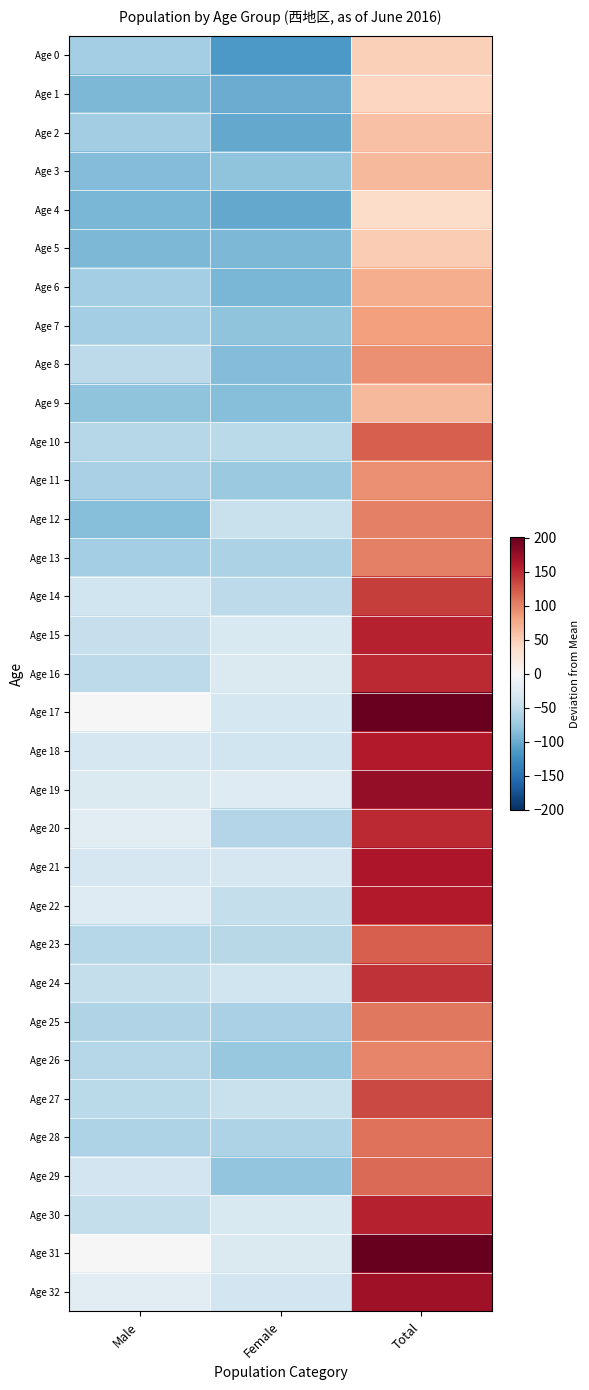

Reading left to right, what are all the values shown in this chart?

Age 0: Male=-68.4	Female=-115.4	Total=47.6
Age 1: Male=-89.4	Female=-99.4	Total=42.6
Age 2: Male=-70.4	Female=-102.4	Total=58.6
Age 3: Male=-86.4	Female=-80.4	Total=64.6
Age 4: Male=-91.4	Female=-102.4	Total=37.6
Age 5: Male=-90.4	Female=-89.4	Total=51.6
Age 6: Male=-67.4	Female=-91.4	Total=72.6
Age 7: Male=-68.4	Female=-81.4	Total=81.6
Age 8: Male=-52.4	Female=-87.4	Total=91.6
Age 9: Male=-81.4	Female=-85.4	Total=64.6
Age 10: Male=-57.4	Female=-53.4	Total=120.6
Age 11: Male=-65.4	Female=-74.4	Total=91.6
Age 12: Male=-85.4	Female=-45.4	Total=100.6
Age 13: Male=-67.4	Female=-63.4	Total=100.6
Age 14: Male=-40.4	Female=-52.4	Total=138.6
Age 15: Male=-46.4	Female=-30.4	Total=154.6
Age 16: Male=-52.4	Female=-29.4	Total=149.6
Age 17: Male=1.6	Female=-35.4	Total=197.6
Age 18: Male=-33.4	Female=-39.4	Total=158.6
Age 19: Male=-29.4	Female=-25.4	Total=176.6
Age 20: Male=-23.4	Female=-58.4	Total=149.6
Age 21: Male=-34.4	Female=-34.4	Total=162.6
Age 22: Male=-25.4	Female=-47.4	Total=158.6
Age 23: Male=-56.4	Female=-55.4	Total=119.6
Age 24: Male=-47.4	Female=-39.4	Total=144.6
Age 25: Male=-60.4	Female=-65.4	Total=105.6
Age 26: Male=-57.4	Female=-75.4	Total=98.6
Age 27: Male=-54.4	Female=-44.4	Total=132.6
Age 28: Male=-61.4	Female=-61.4	Total=108.6
Age 29: Male=-38.4	Female=-79.4	Total=113.6
Age 30: Male=-47.4	Female=-30.4	Total=153.6
Age 31: Male=-1.4	Female=-29.4	Total=200.6
Age 32: Male=-23.4	Female=-38.4	Total=169.6